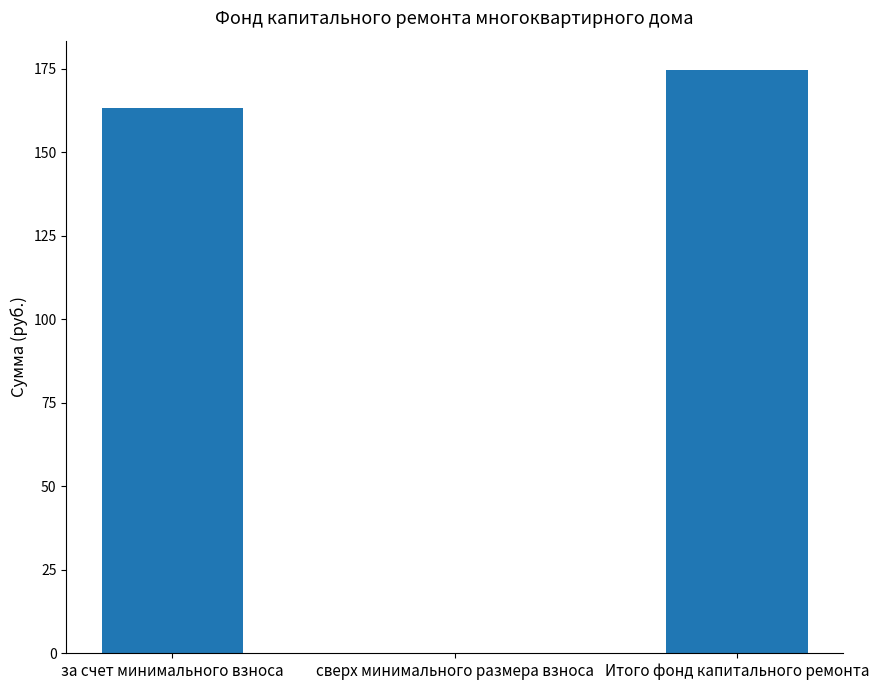

Reading right to left, extract all data points from this chart.

174.6	0.0	163.2